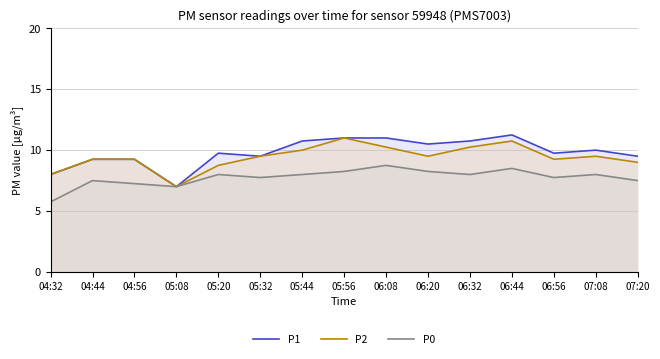

What is the total value across all series at 07:08?

27.5